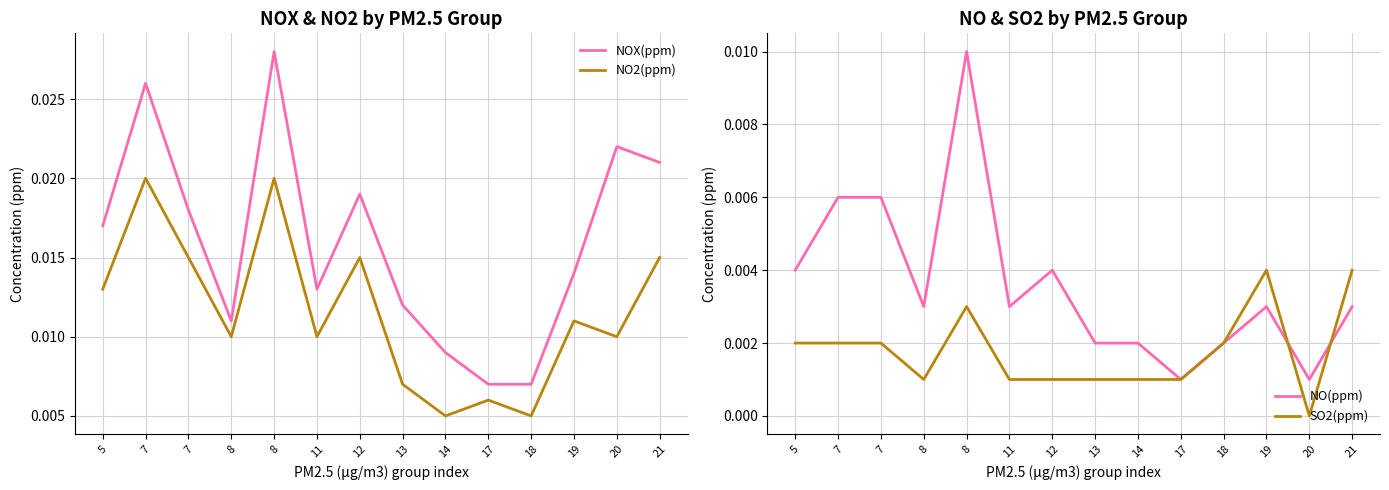

Which category has the highest value across all series?

8